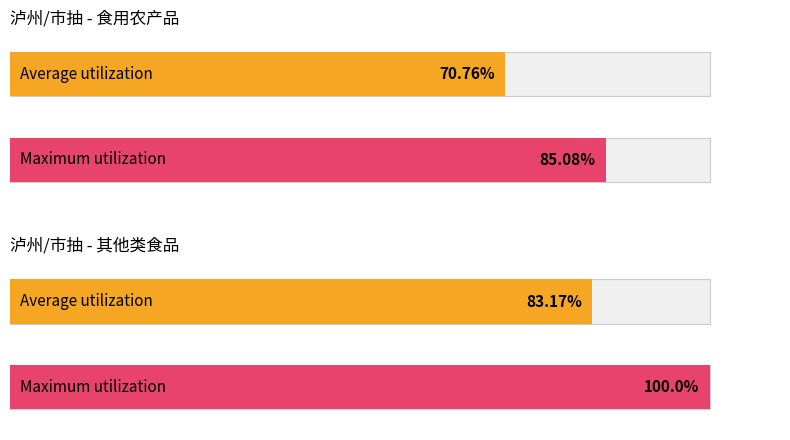

Between 泸州/市抽 and 泸州/市抽, which series saw the biggest shift?

Maximum utilization